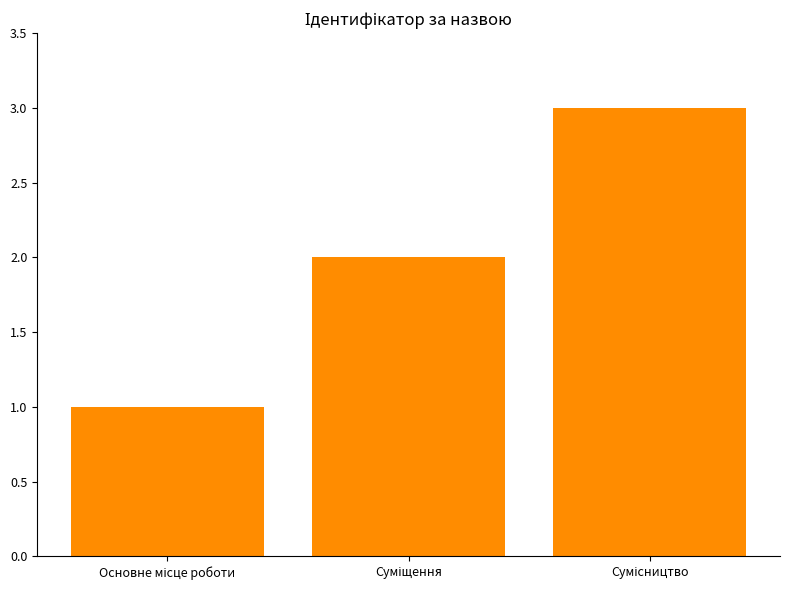

What is the sum of all values?

6